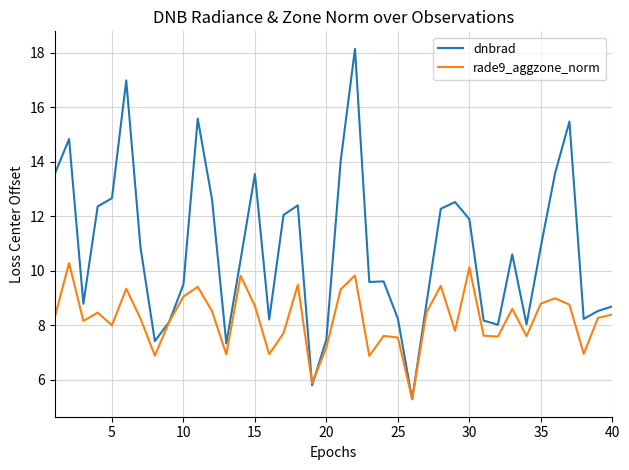

What is the lowest value of the rade9_aggzone_norm series?

5.3